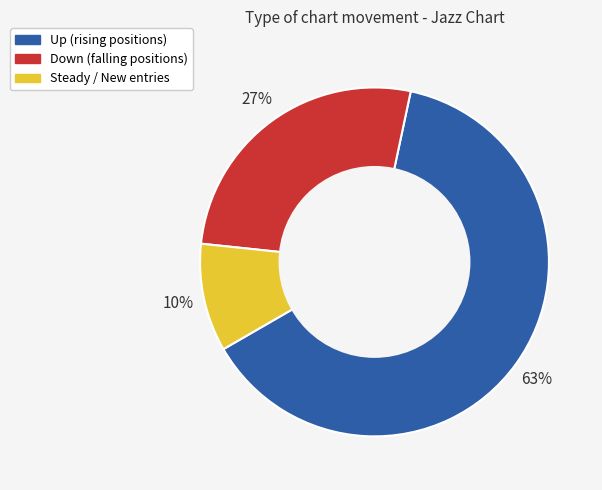

Is there any slice that represents more than half of the pie?

Yes